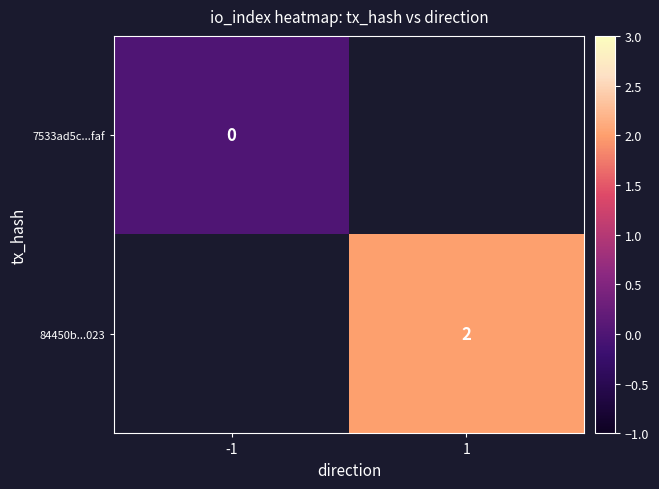

At how many categories does at least one series exceed 1?

1